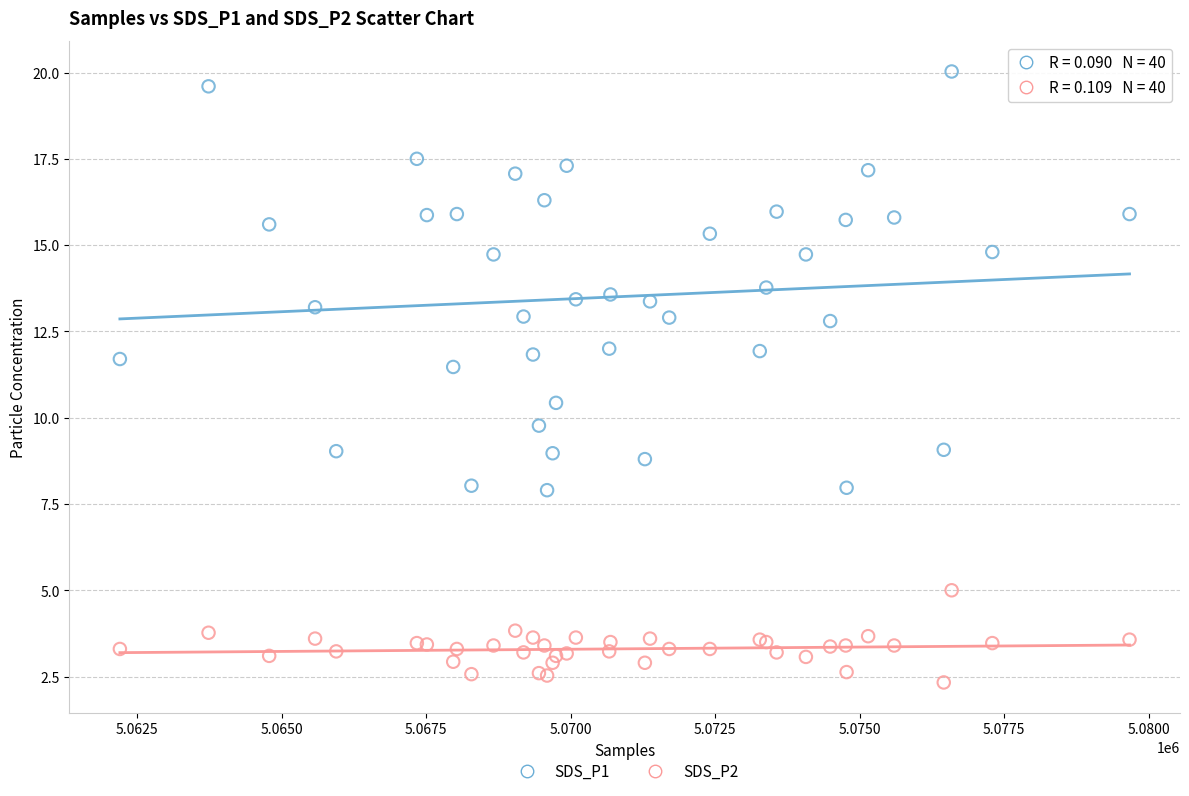

What is the X range (max minus min) for the scatter plot?

17468.0